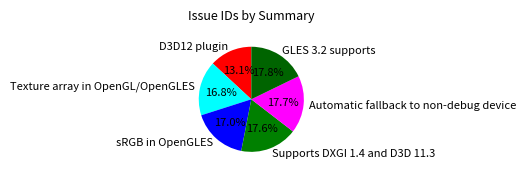

Does any single category account for the majority?

No